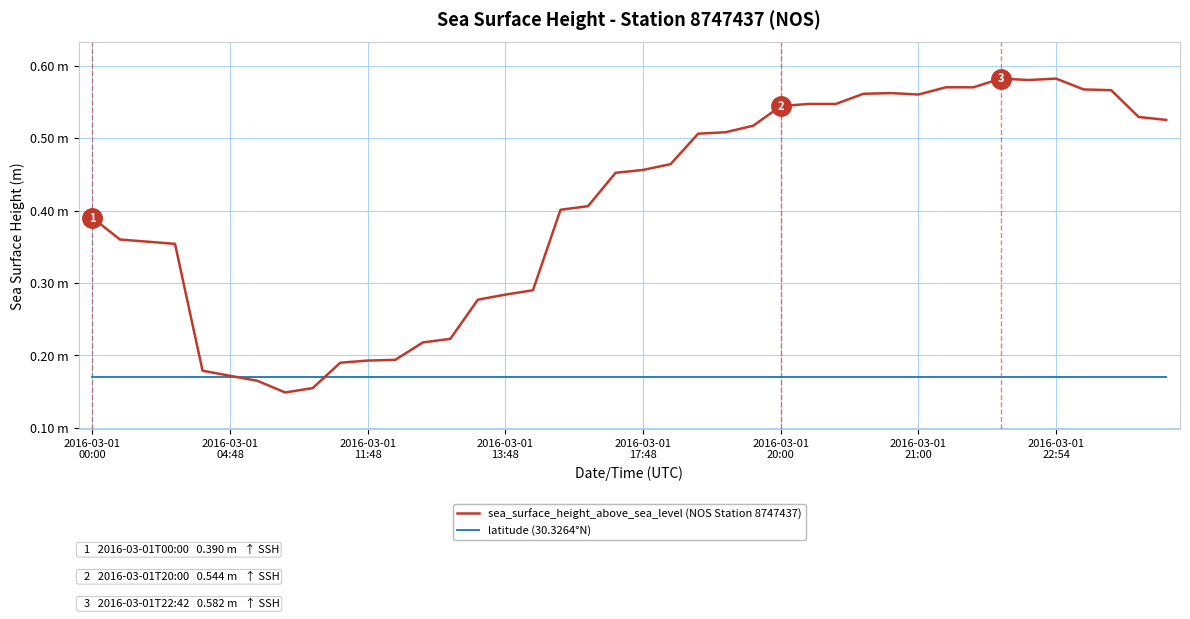

What are all the series names shown in the legend?

sea_surface_height_above_sea_level (NOS Station 8747437), latitude (30.3264°N)